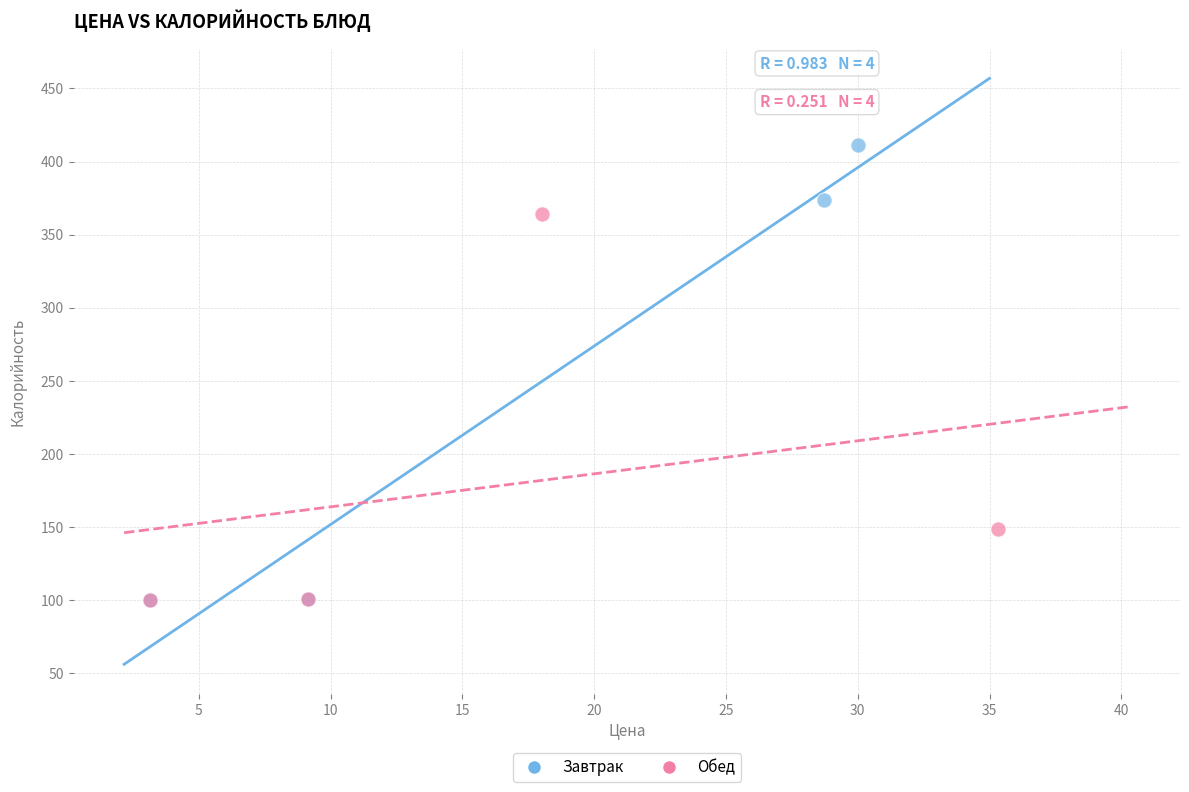

Which series has the largest Y range (max minus min)?

Завтрак